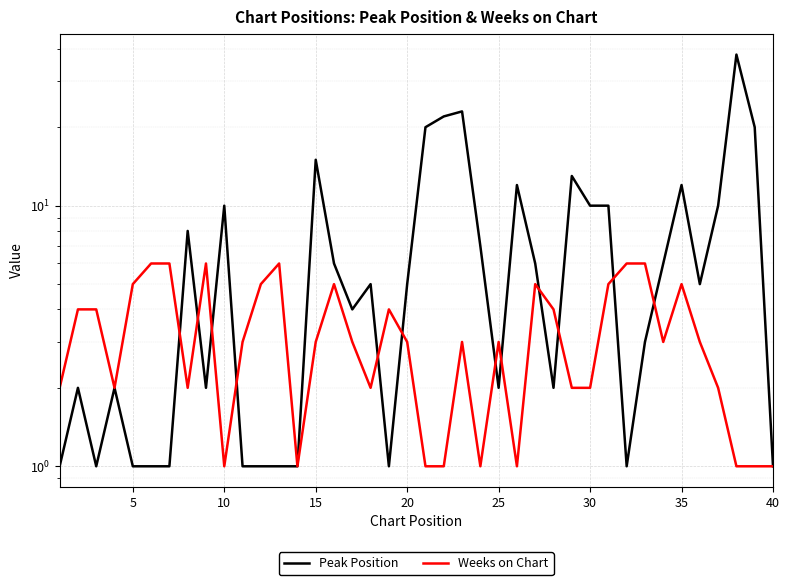

What is the value of the Weeks on Chart point at the 30th from the left?

2